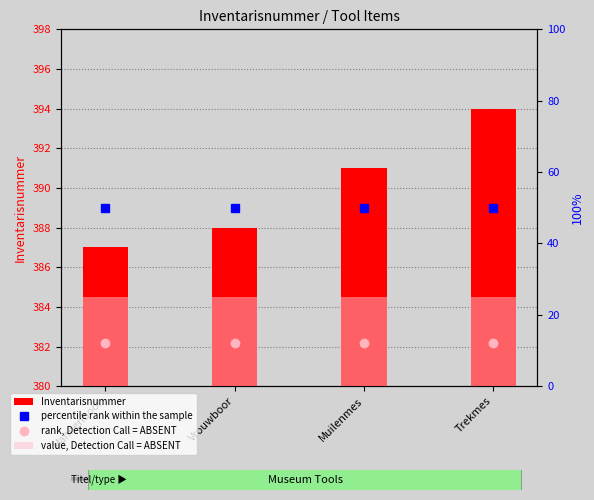

Reading left to right, list all the values displayed in this chart.

Inventarisnummer: Mannenboor=7	Vrouwboor=8	Muilenmes=11	Trekmes=14
percentile rank within the sample: Mannenboor=50	Vrouwboor=50	Muilenmes=50	Trekmes=50
rank, Detection Call = ABSENT: Mannenboor=12	Vrouwboor=12	Muilenmes=12	Trekmes=12
value, Detection Call = ABSENT: Mannenboor=25	Vrouwboor=25	Muilenmes=25	Trekmes=25